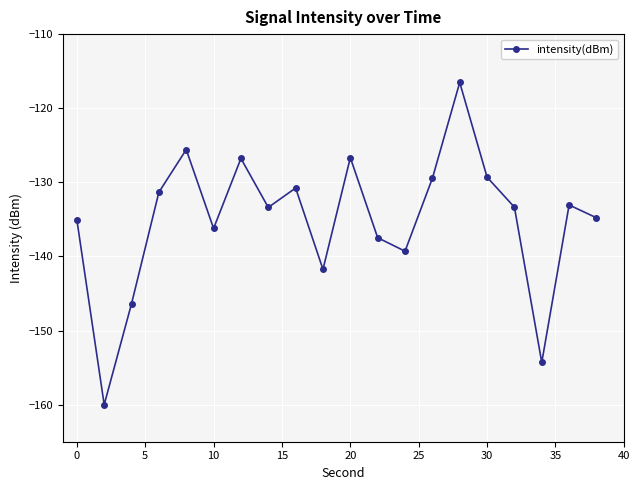

What is the maximum value shown in the chart?

-116.5